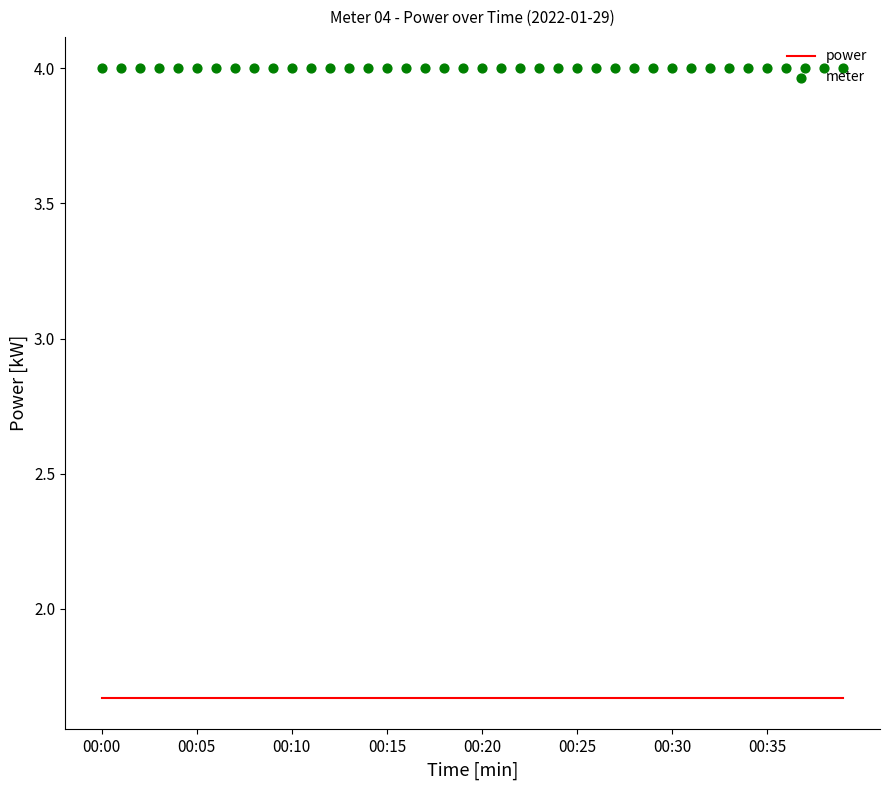

What are all the series names shown in the legend?

power, meter